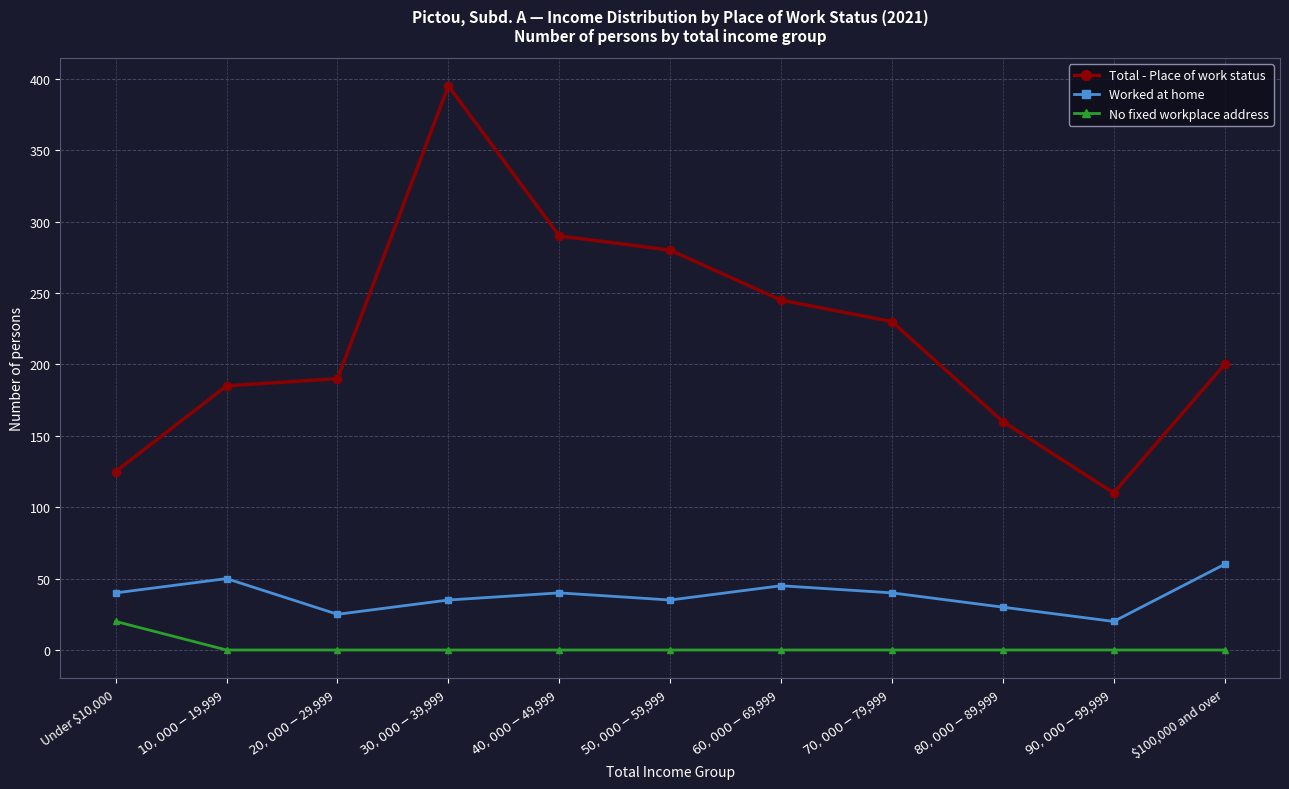

List the series in order of their peak value, lowest first.

No fixed workplace address, Worked at home, Total - Place of work status